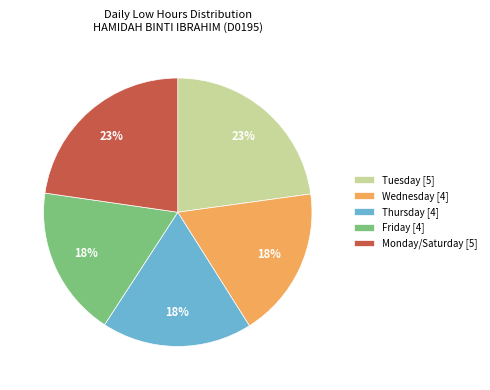

To the nearest percent, what portion does Monday/Saturday [5] represent?

23%